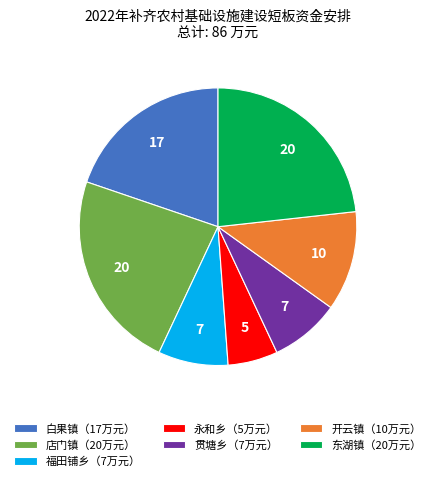

What is the smallest slice in the pie chart?

永和乡（5万元）